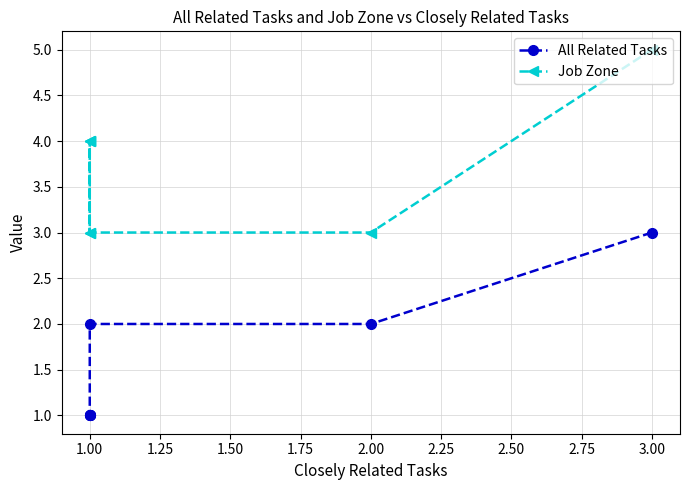

The All Related Tasks series shows 2 at 1.00. True or false?

False